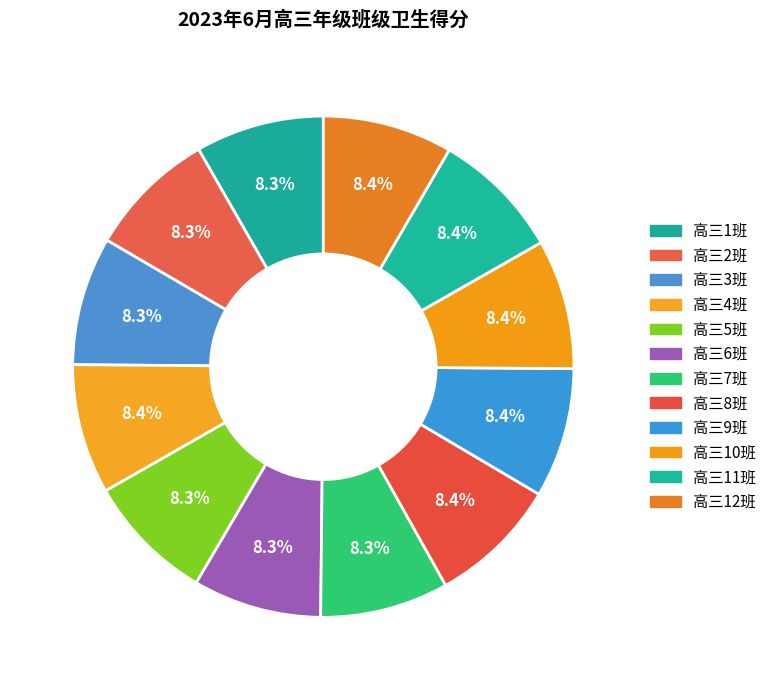

Which category has the smallest portion of the pie?

高三1班